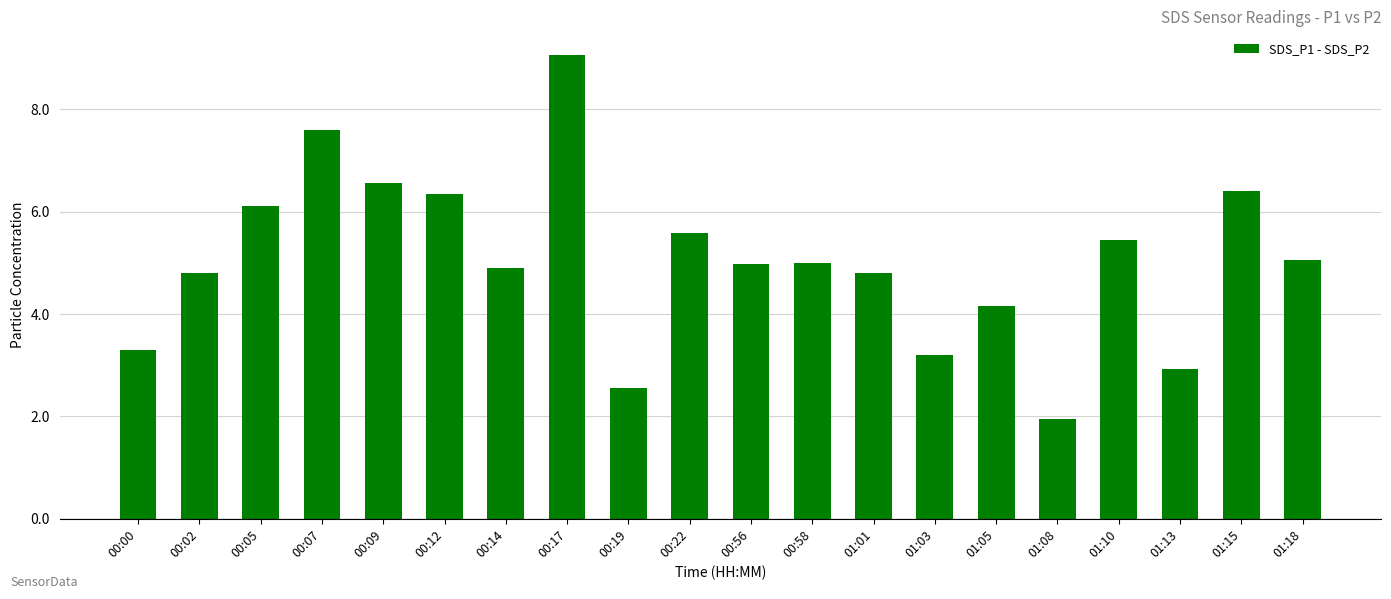

Count the number of data series in this chart.

1